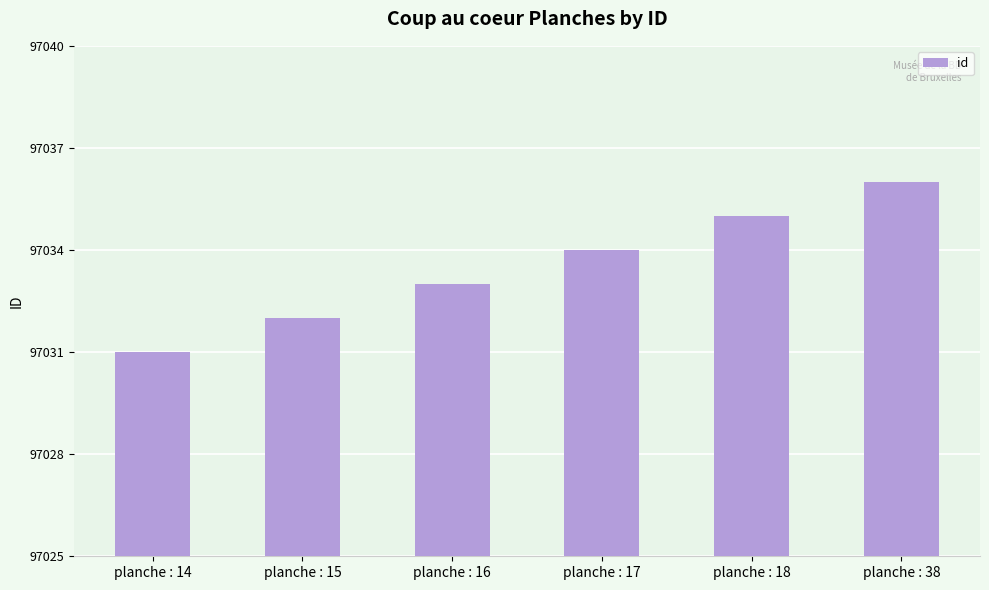

Reading left to right, list all the values displayed in this chart.

planche : 14=97031	planche : 15=97032	planche : 16=97033	planche : 17=97034	planche : 18=97035	planche : 38=97036